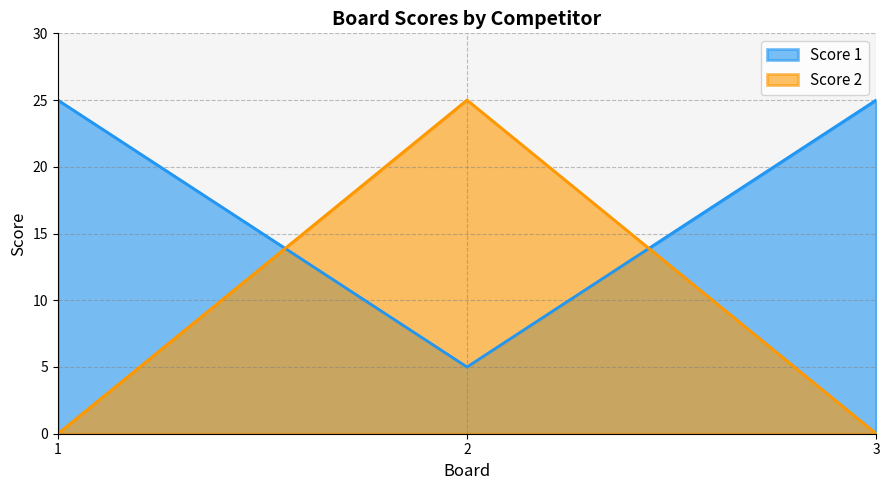

Reading left to right, what are all the values shown in this chart?

Score 1: 1=25	2=5	3=25
Score 2: 1=0	2=25	3=0